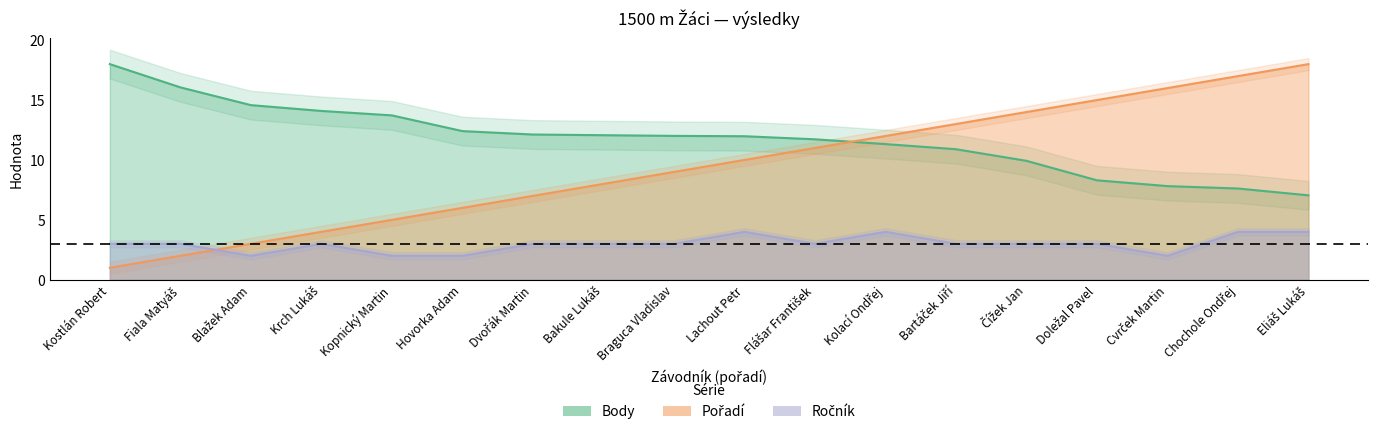

What is the spread (max minus min) of values at Cvrček Martin?

14.0